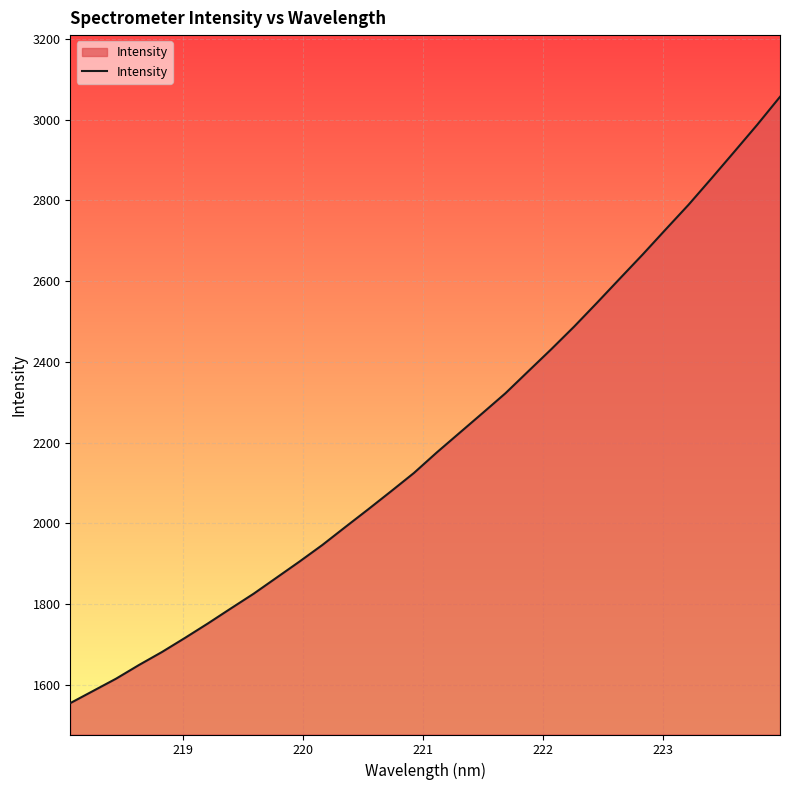

How many lines are shown in the chart?

1